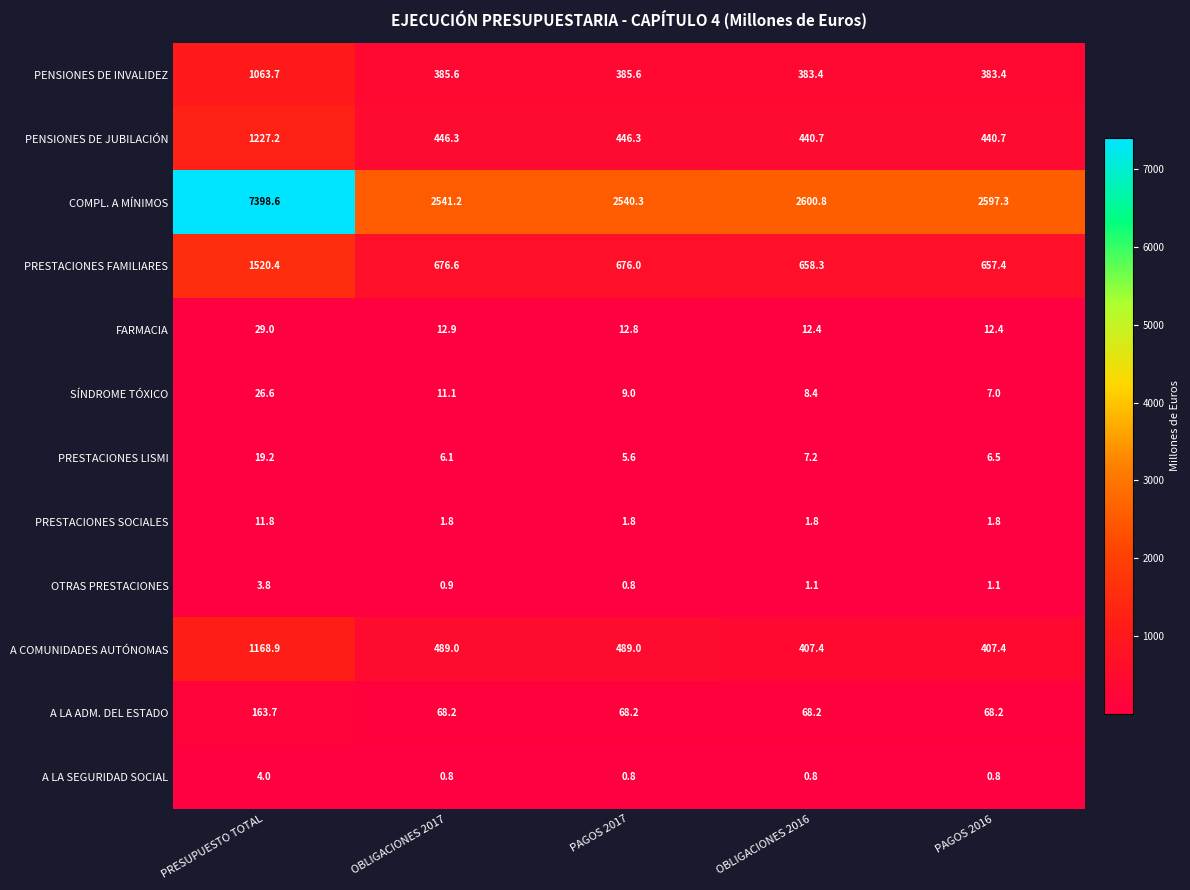

Where is COMPL. A MÍNIMOS nearest to the value 4969?

OBLIGACIONES 2016